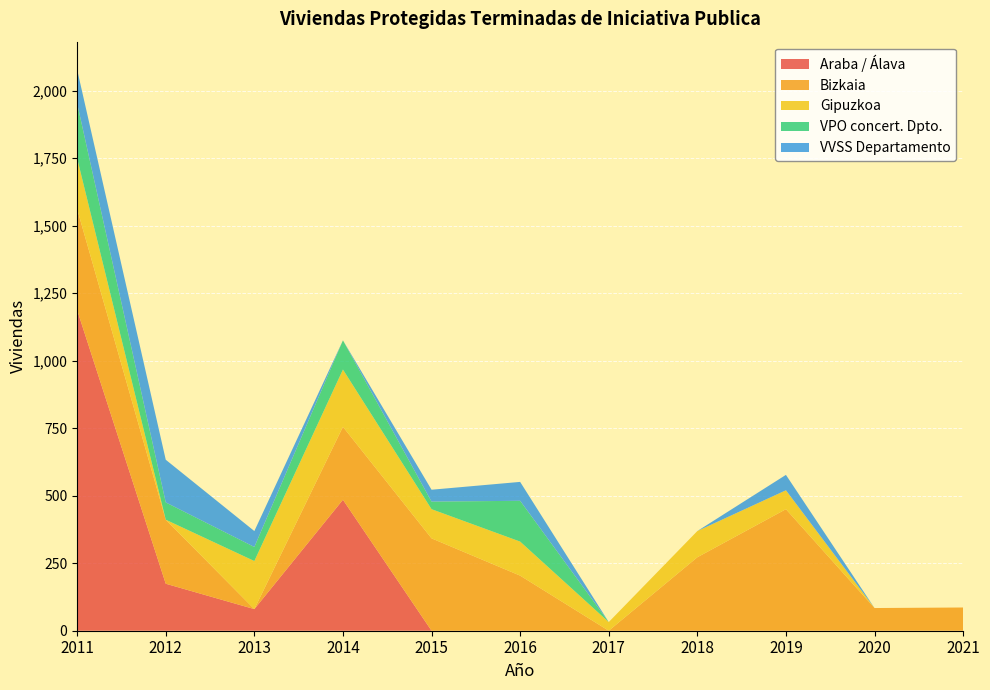

Reading right to left, list all the values displayed in this chart.

Araba / Álava: 2021=0	2020=0	2019=0	2018=0	2017=0	2016=0	2015=0	2014=485	2013=80	2012=174	2011=1187
Bizkaia: 2021=86	2020=84	2019=450	2018=272	2017=0	2016=204	2015=342	2014=270	2013=0	2012=237	2011=374
Gipuzkoa: 2021=0	2020=0	2019=70	2018=97	2017=32	2016=126	2015=108	2014=212	2013=178	2012=0	2011=188
VPO concert. Dpto.: 2021=0	2020=0	2019=0	2018=0	2017=0	2016=151	2015=28	2014=108	2013=52	2012=64	2011=203
VVSS Departamento: 2021=0	2020=0	2019=57	2018=0	2017=0	2016=70	2015=44	2014=0	2013=59	2012=158	2011=125